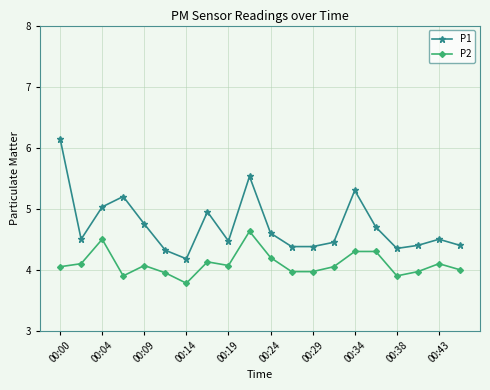

Count the number of data series in this chart.

2